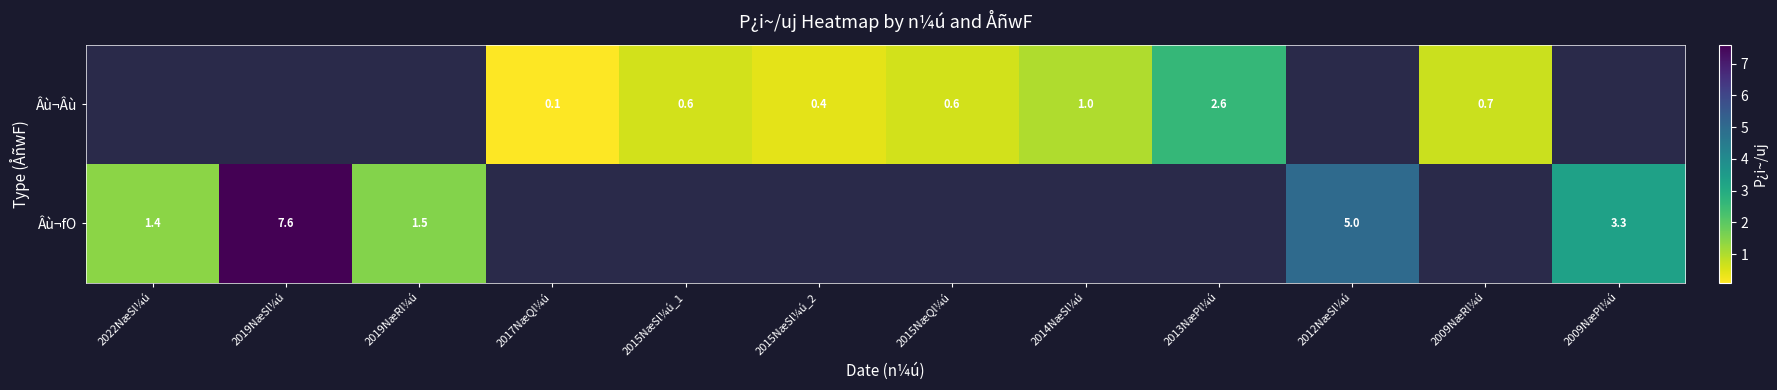

The value of Âù¬Âù at 2015NæSl¼ú_1 is 0.1. True or false?

False